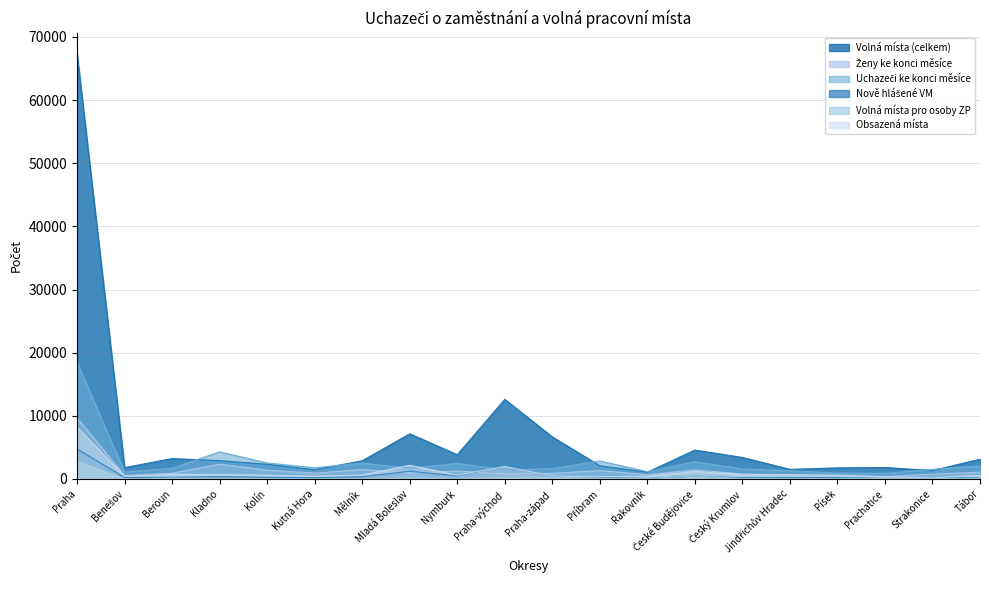

True or false: Volná místa (celkem) has more than 2 interior local peaks.

True